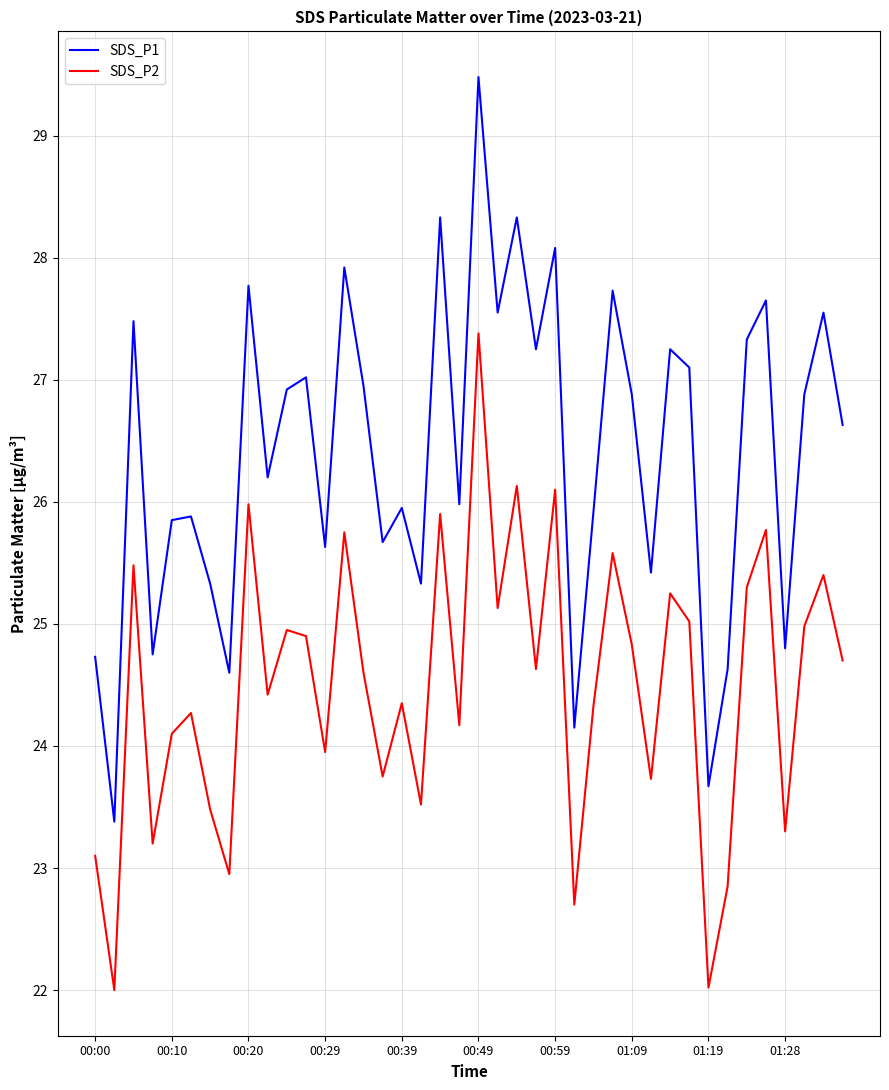

What is the difference between the maximum and minimum values in the SDS_P2 series?

5.4